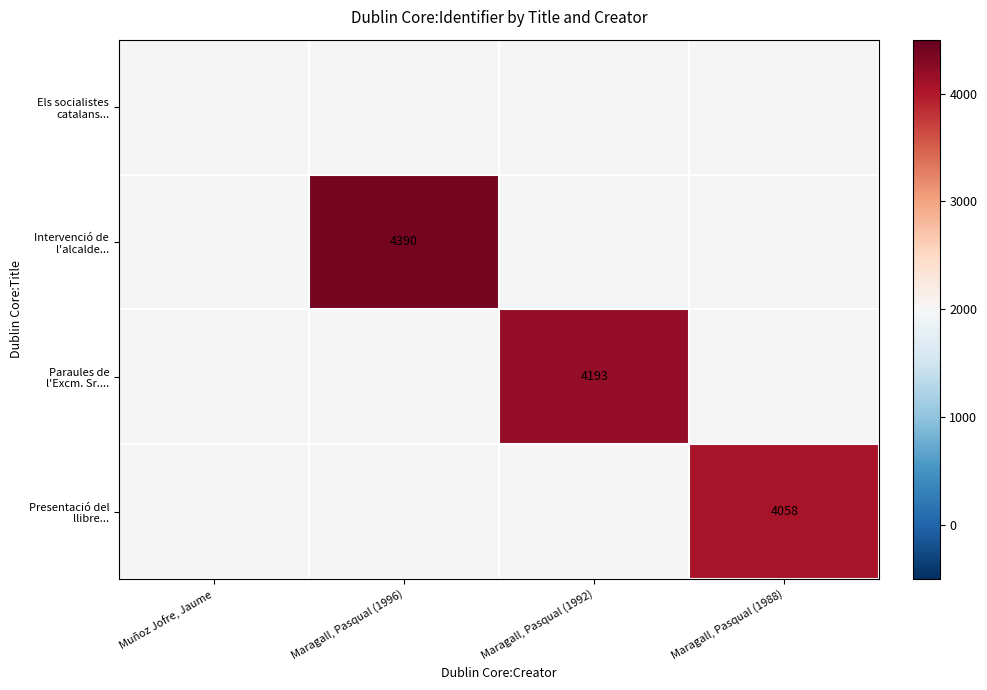

List the series in order of their overall mean, lowest first.

Els socialistes catalans..., Intervenció de l'alcalde..., Paraules de l'Excm. Sr...., Presentació del llibre...